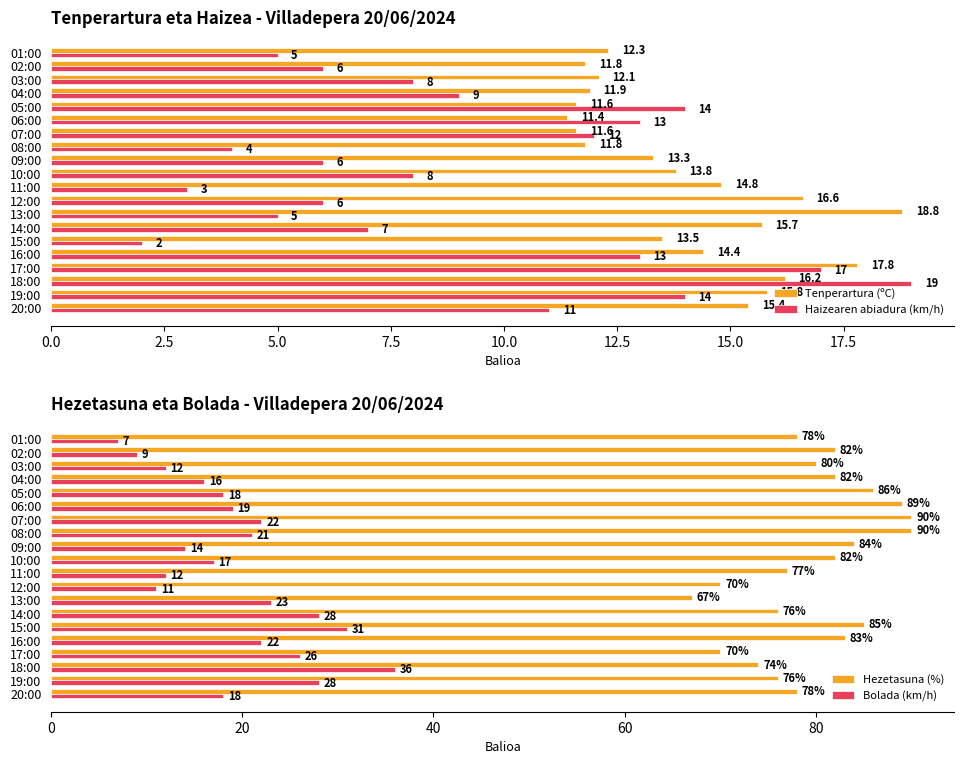

What is the minimum value for Haizearen abiadura (km/h)?

2.0